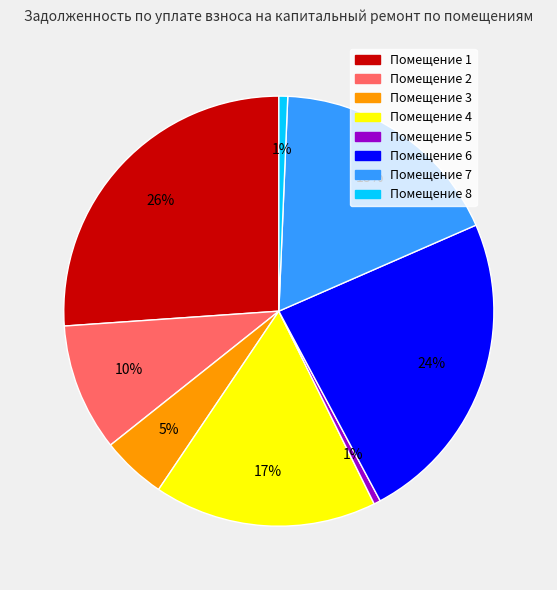

To the nearest percent, what percentage of the pie is Помещение 8?

1%